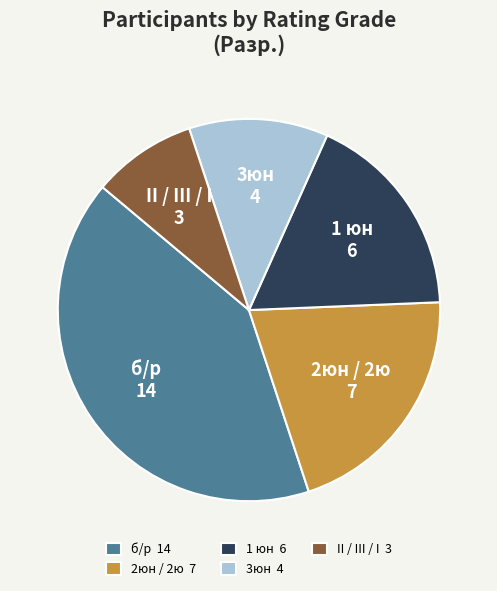

Which has a higher value, б/р 14 or 3юн 4?

б/р 14